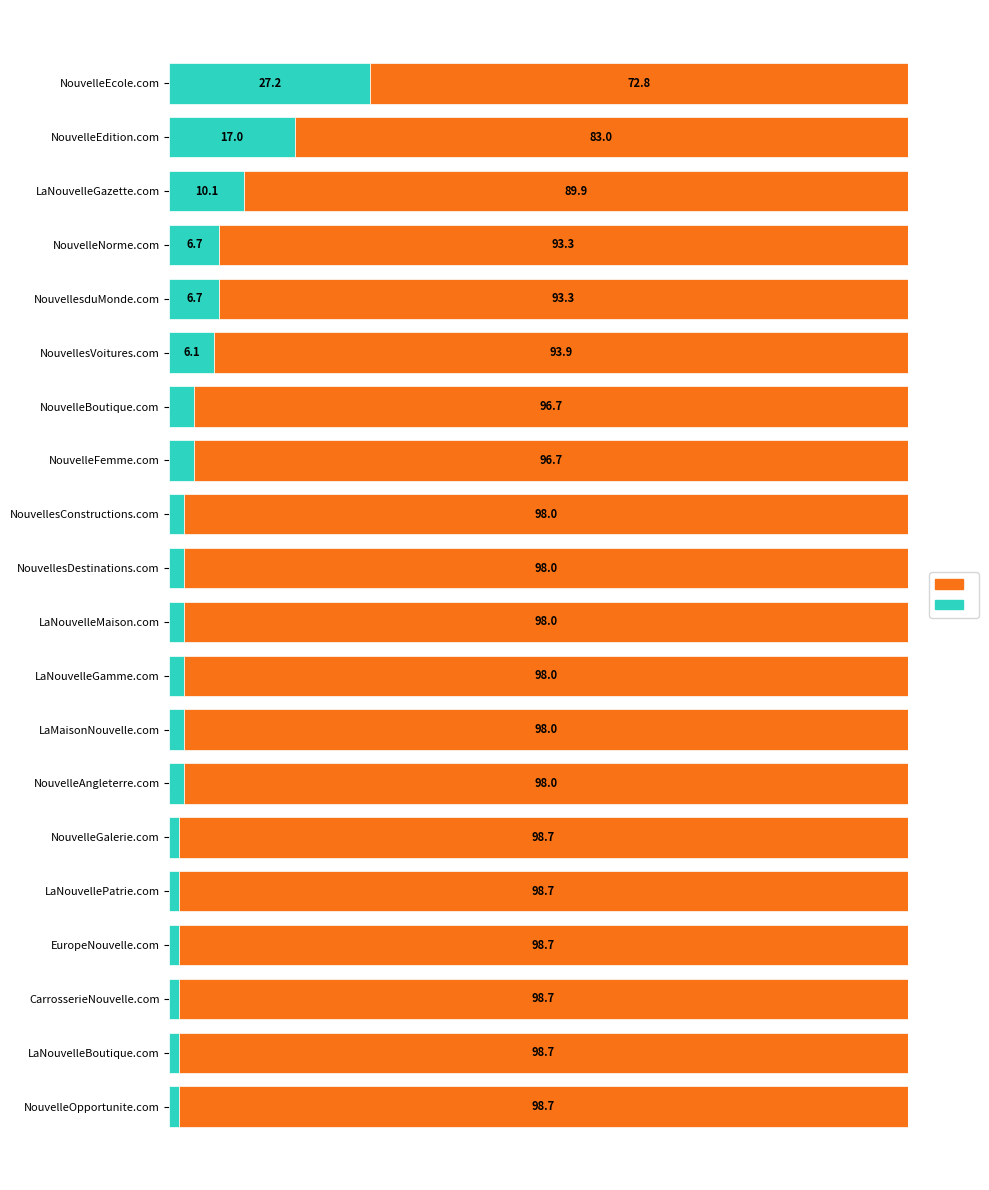

What is the value of the Rest % bar at the 20th from the left?

72.8